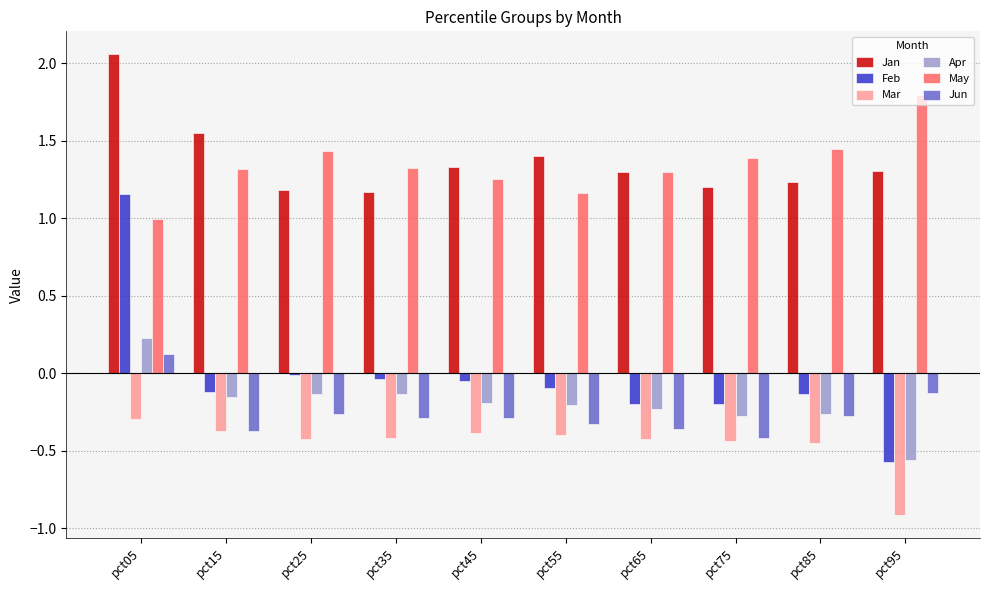

What is the sum of all Mar values?

-4.5